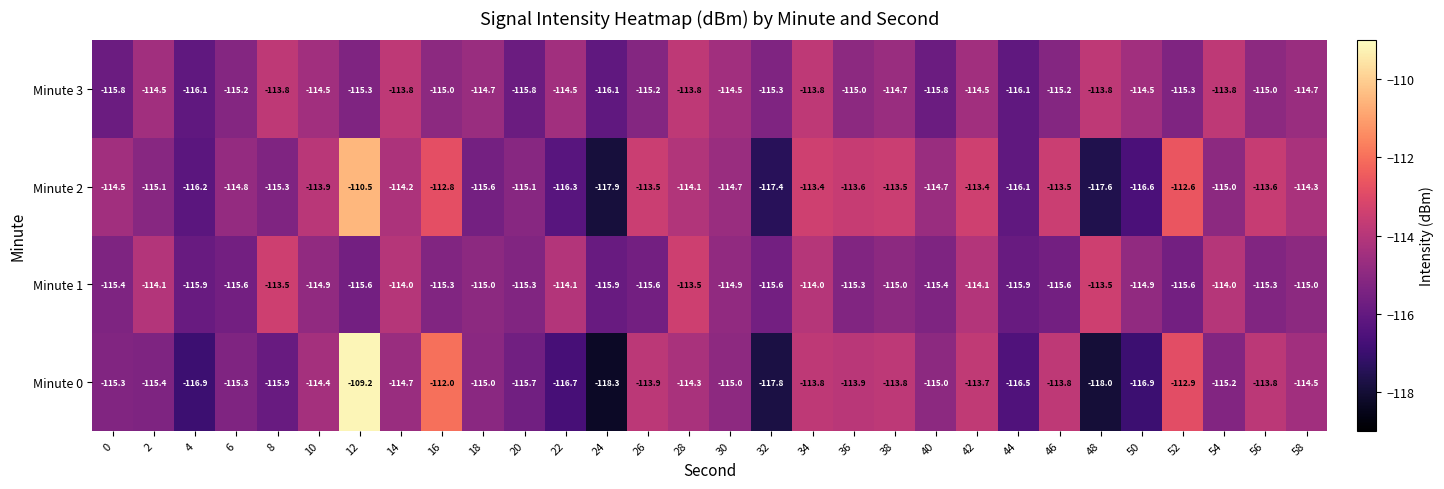

What is the average value of the Minute 1 series?

-114.9